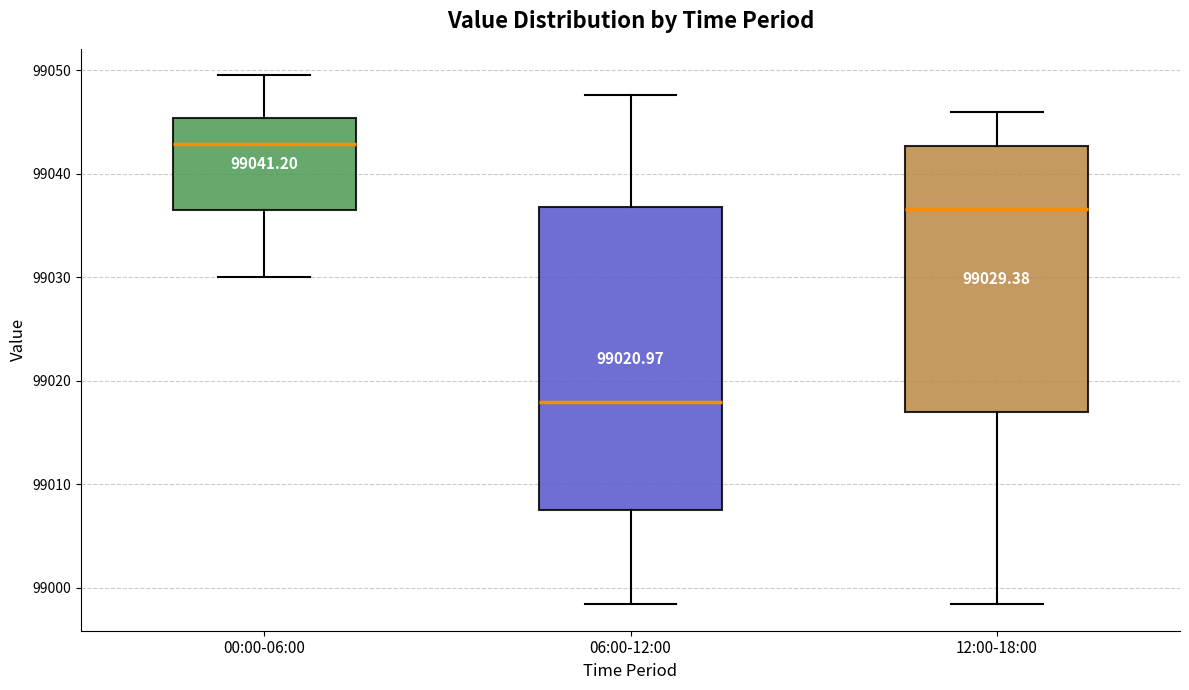

Comparing the boxes themselves (not the whiskers), which one is the tallest?

06:00-12:00